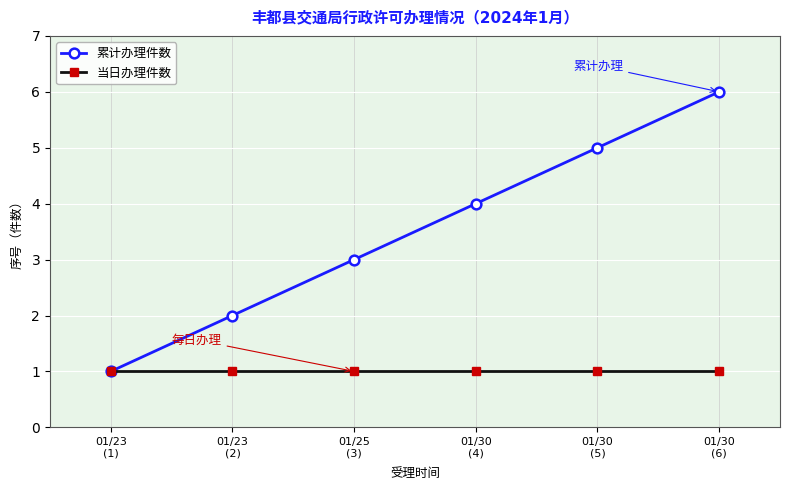

What is the smallest value displayed?

1